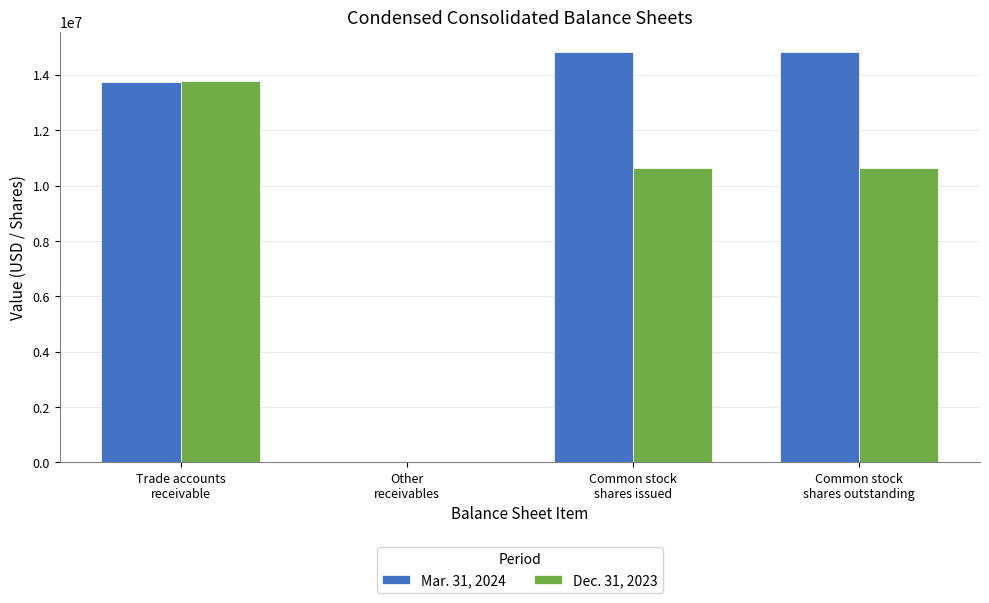

Reading right to left, what are all the values shown in this chart?

Mar. 31, 2024: 14816865	14816865	27083	13759993
Dec. 31, 2023: 10625788	10625788	27017	13786074